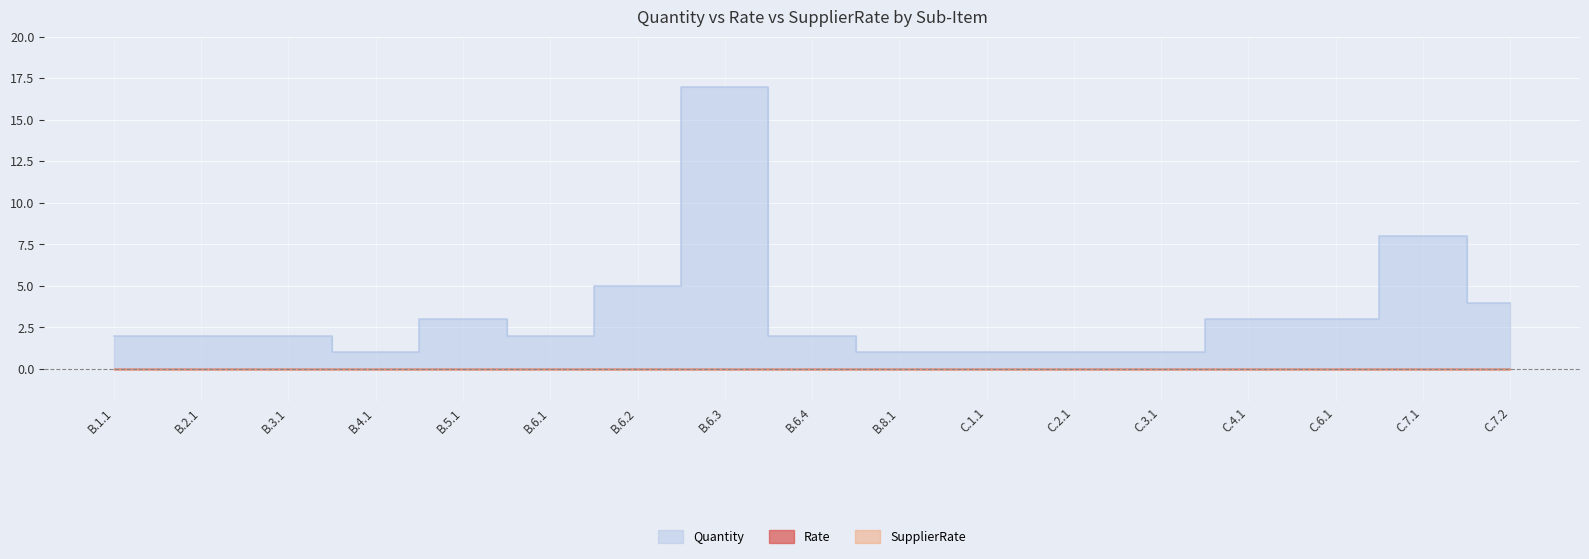

At which category is the sum across all series the highest?

B.6.3